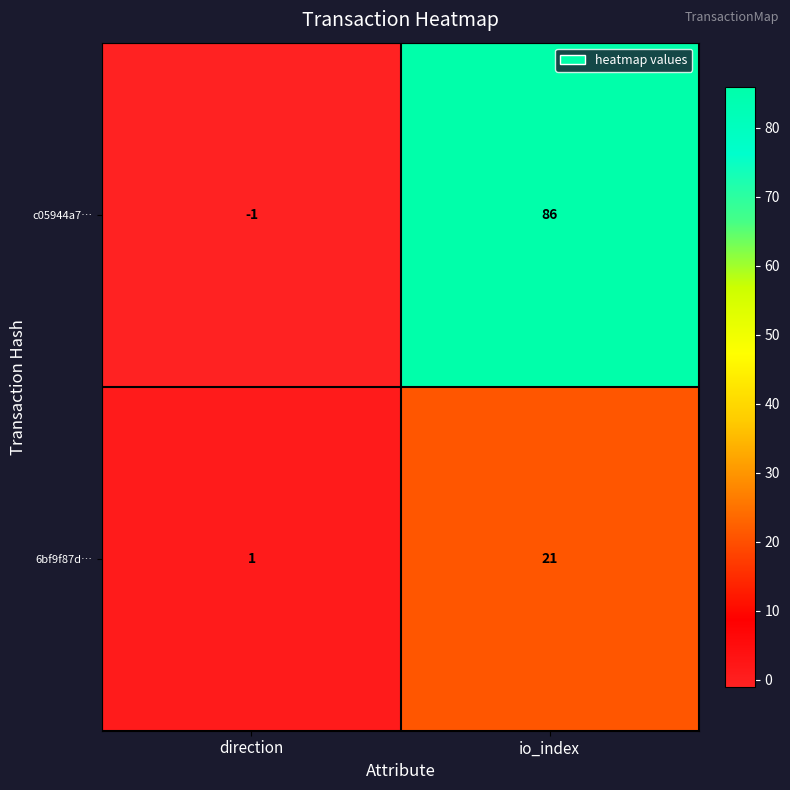

What is the approximate value of 6bf9f87d… at io_index?

21